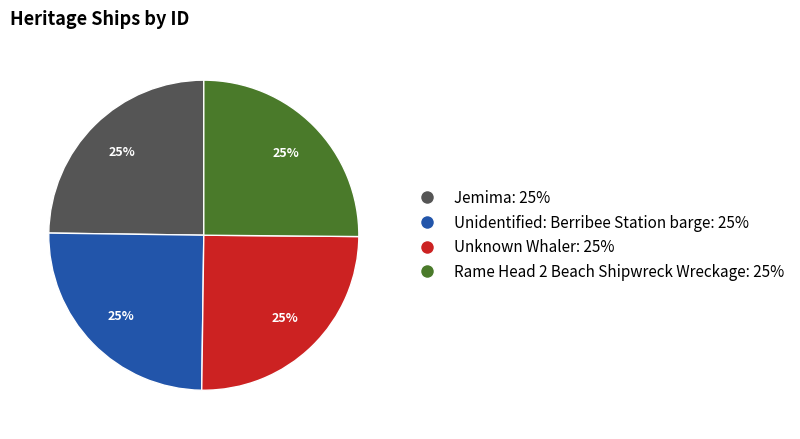

The Unidentified: Berribee Station barge: 25% slice represents 16% of the pie. True or false?

False